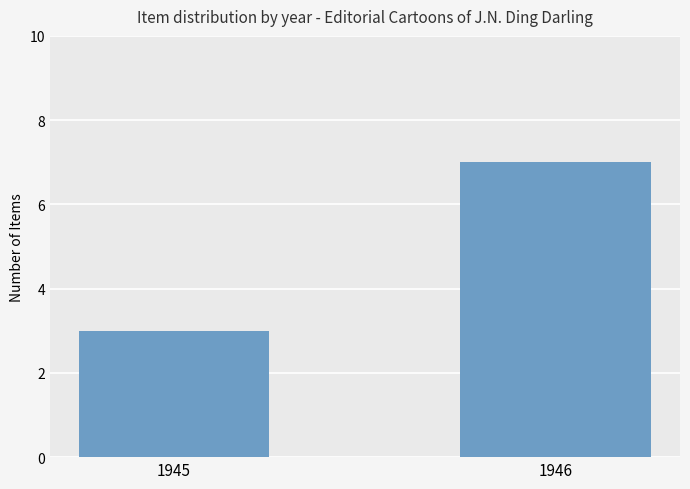

How many distinct data groups are displayed?

1